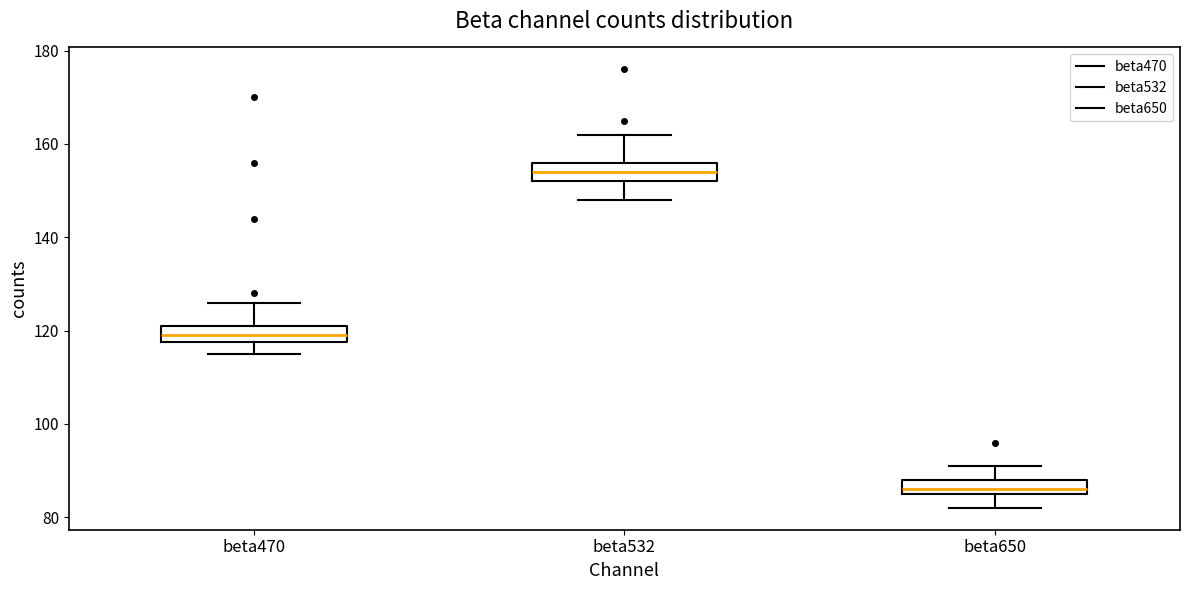

Reading left to right, read every box against the y-axis: the position of its median line, the range the box covers, and the ends of its whiskers. The values are not printed on the chart, so give them approximately, as read against the axis.

beta470: median 120, box 118 to 122, whiskers 116 to 126
beta532: median 154, box 152 to 156, whiskers 148 to 162
beta650: median 86 (just above the box's lower edge), box 86 to 88, whiskers 82 to 92